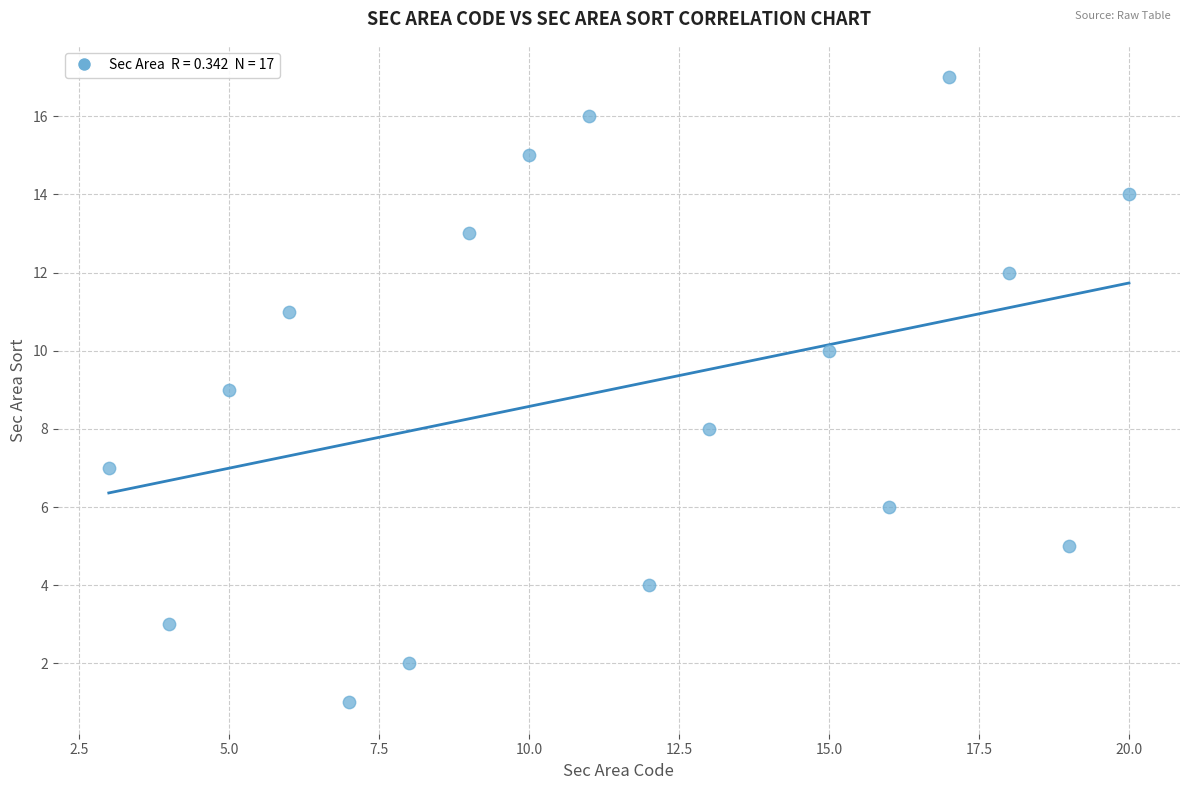

What is the range of Y values (max minus min)?

16